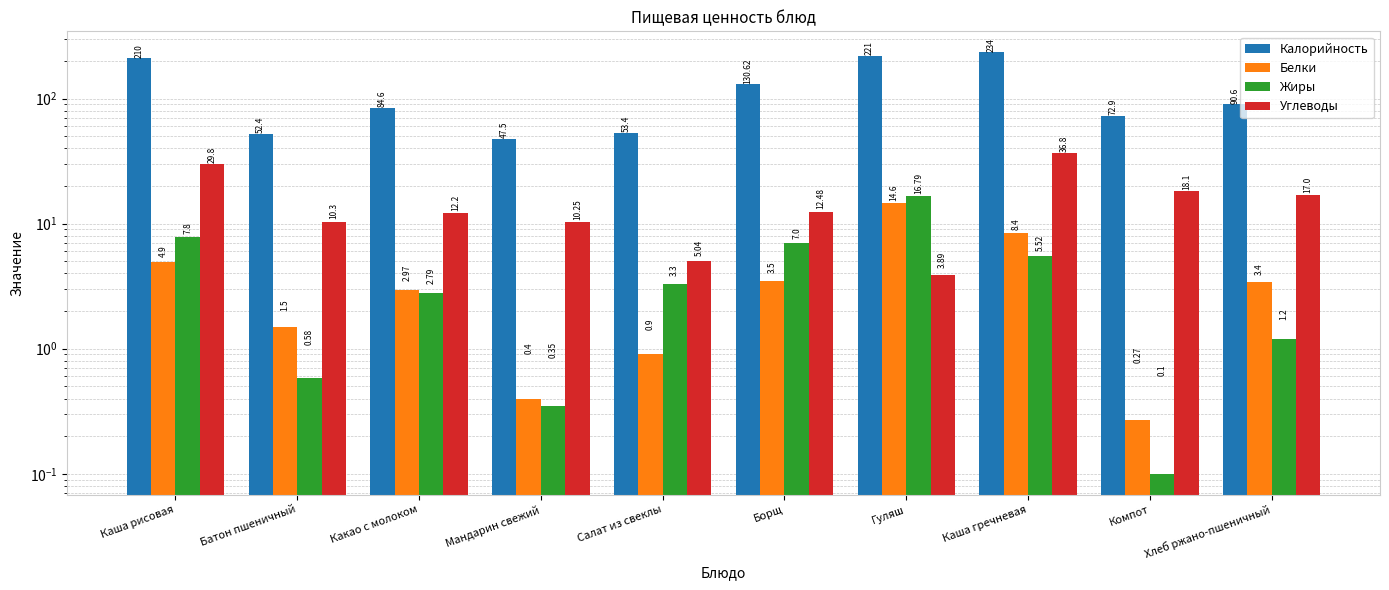

Reading left to right, transcribe all the data shown in this chart.

Калорийность: 210.0	52.4	84.6	47.5	53.4	130.6	221.0	234.0	72.9	90.6
Белки: 4.9	1.5	3.0	0.4	0.9	3.5	14.6	8.4	0.3	3.4
Жиры: 7.8	0.6	2.8	0.3	3.3	7.0	16.8	5.5	0.1	1.2
Углеводы: 29.8	10.3	12.2	10.2	5.0	12.5	3.9	36.8	18.1	17.0